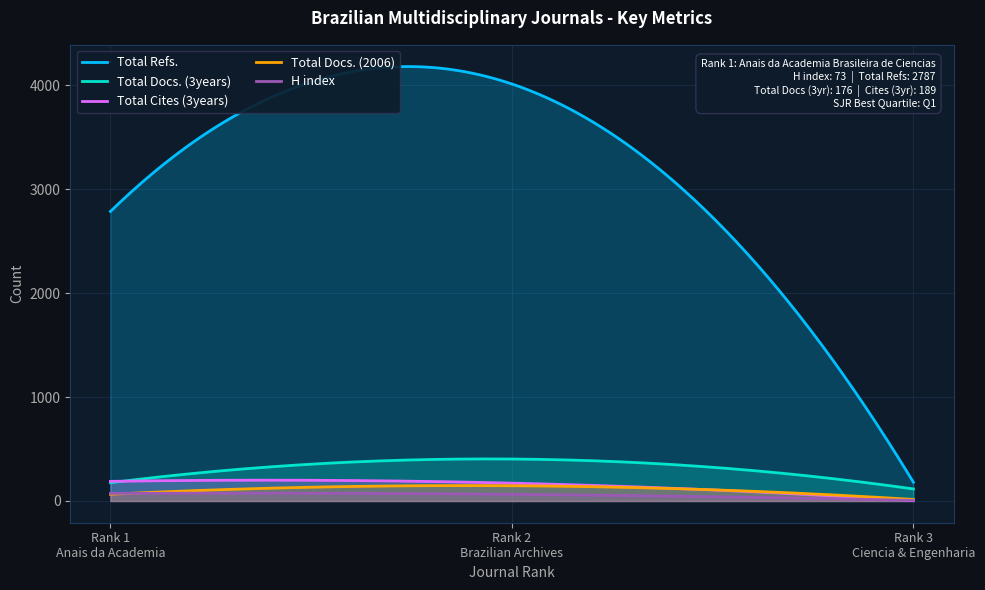

Does the chart have visible grid lines?

Yes